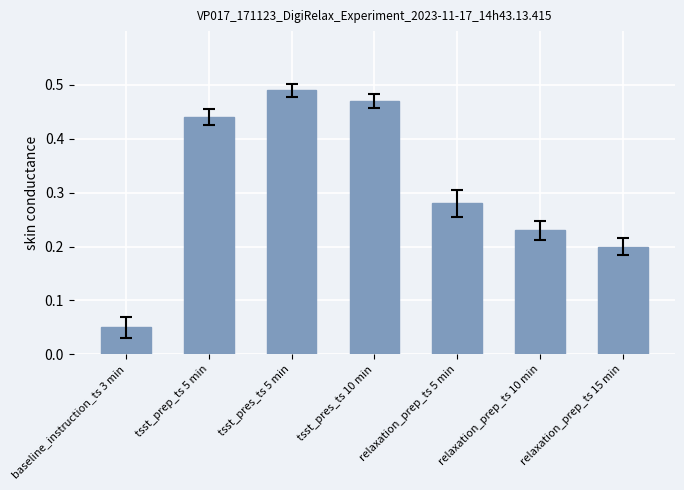

What is the sum of all values?

2.2